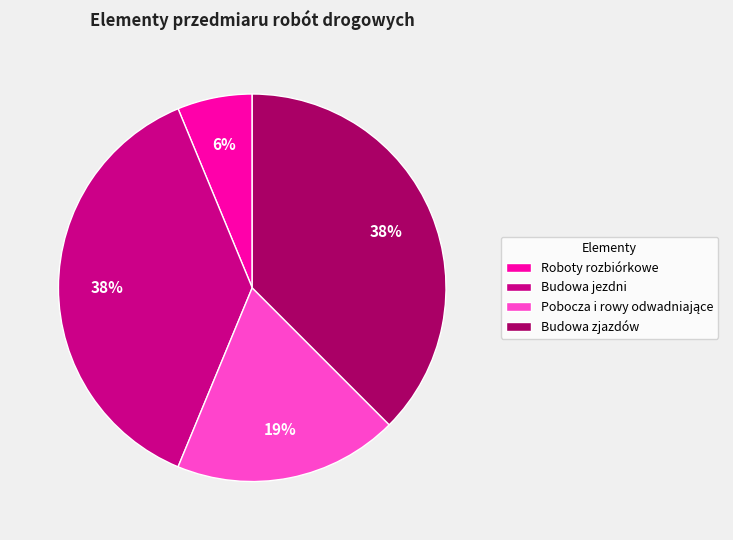

Which slice is the smallest?

Roboty rozbiórkowe